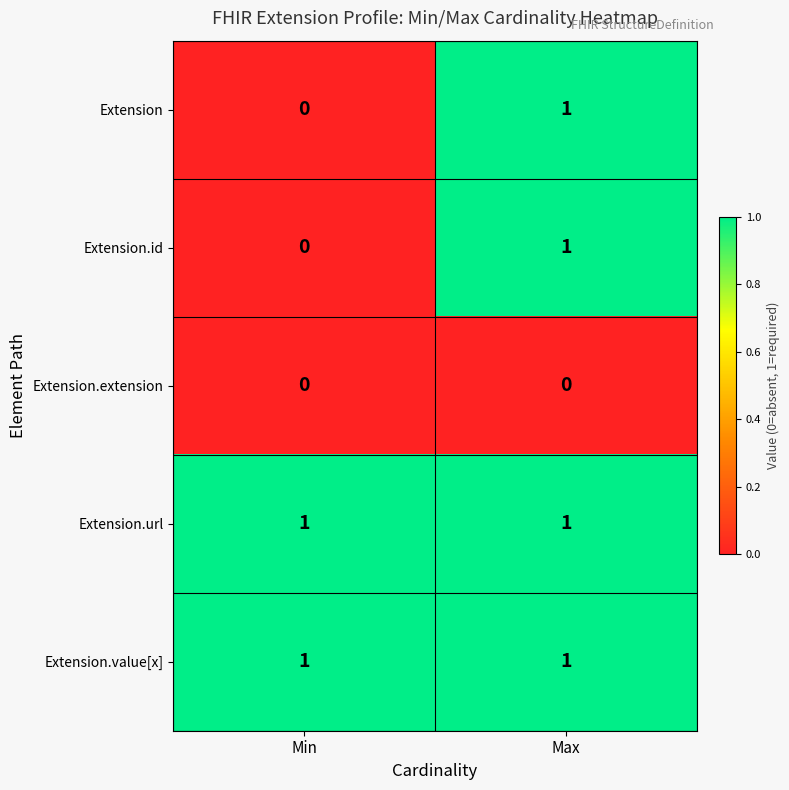

At which label is Extension.id closest to 0?

Min